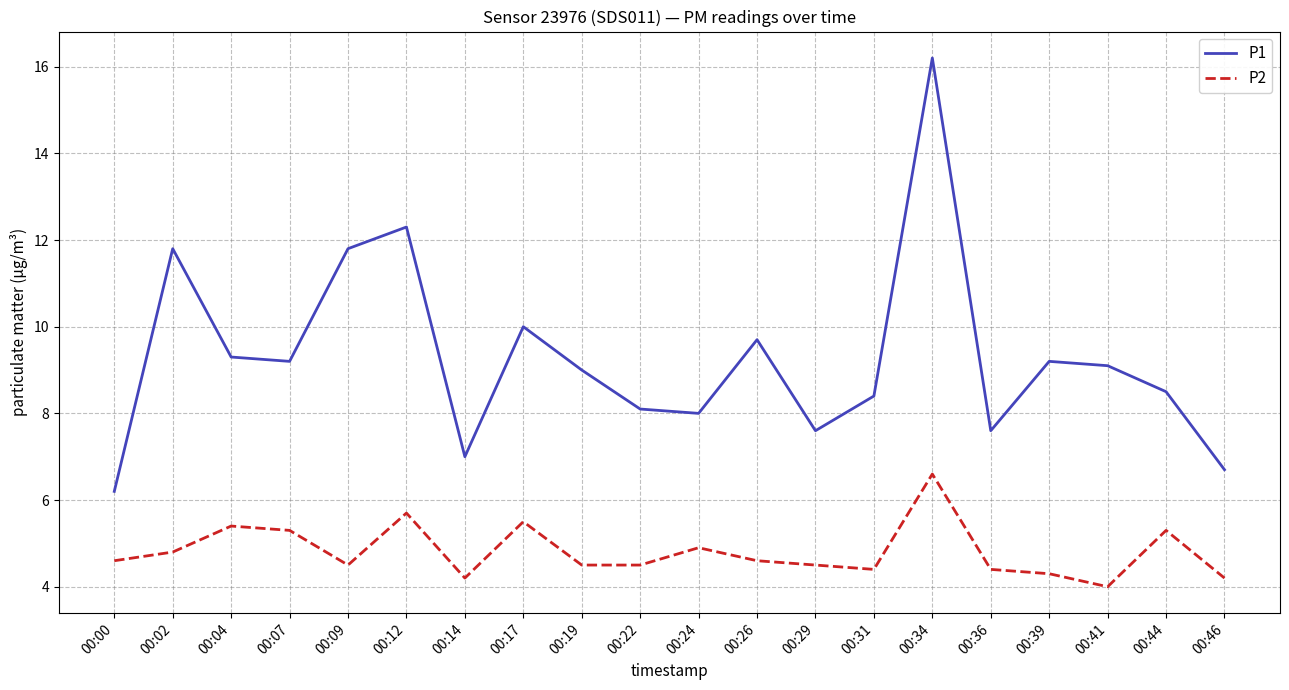

Which series has the largest total across all categories?

P1